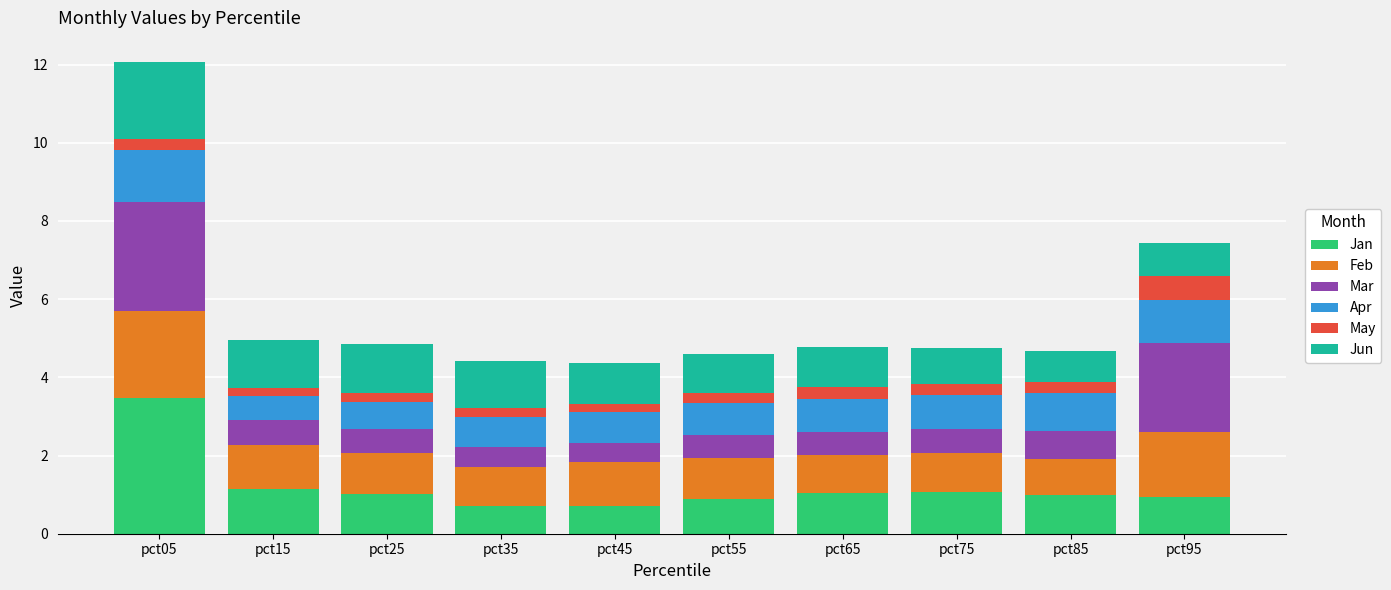

The value of Jan at pct05 is 1.1. True or false?

False